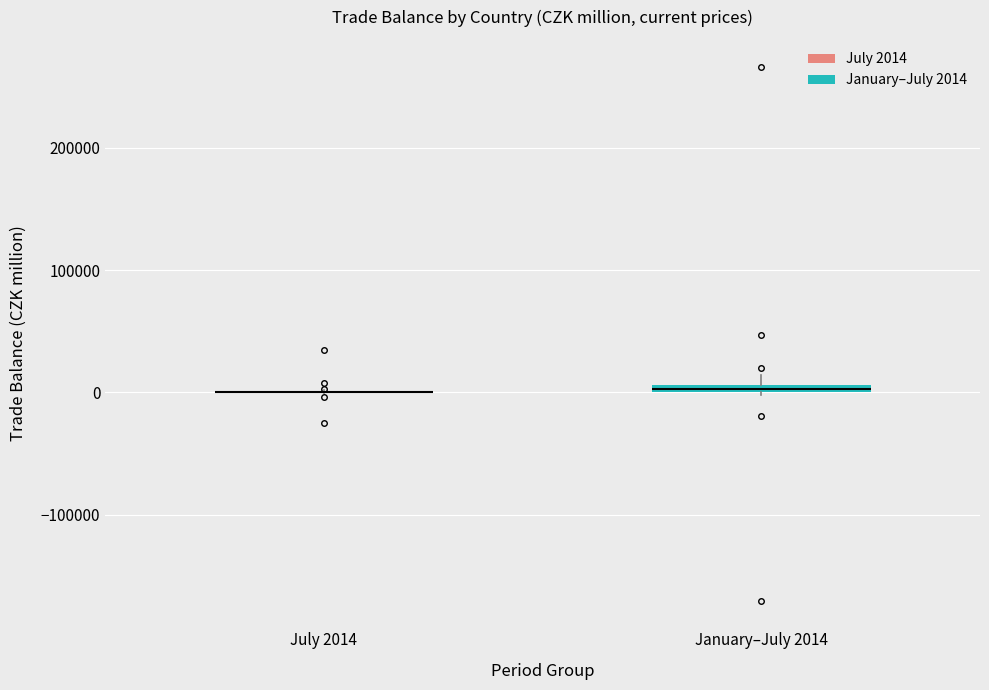

Where is the lower edge of the box for January–July 2014 on the y-axis? The values are not printed on the chart, so give them approximately, as read against the axis.

0